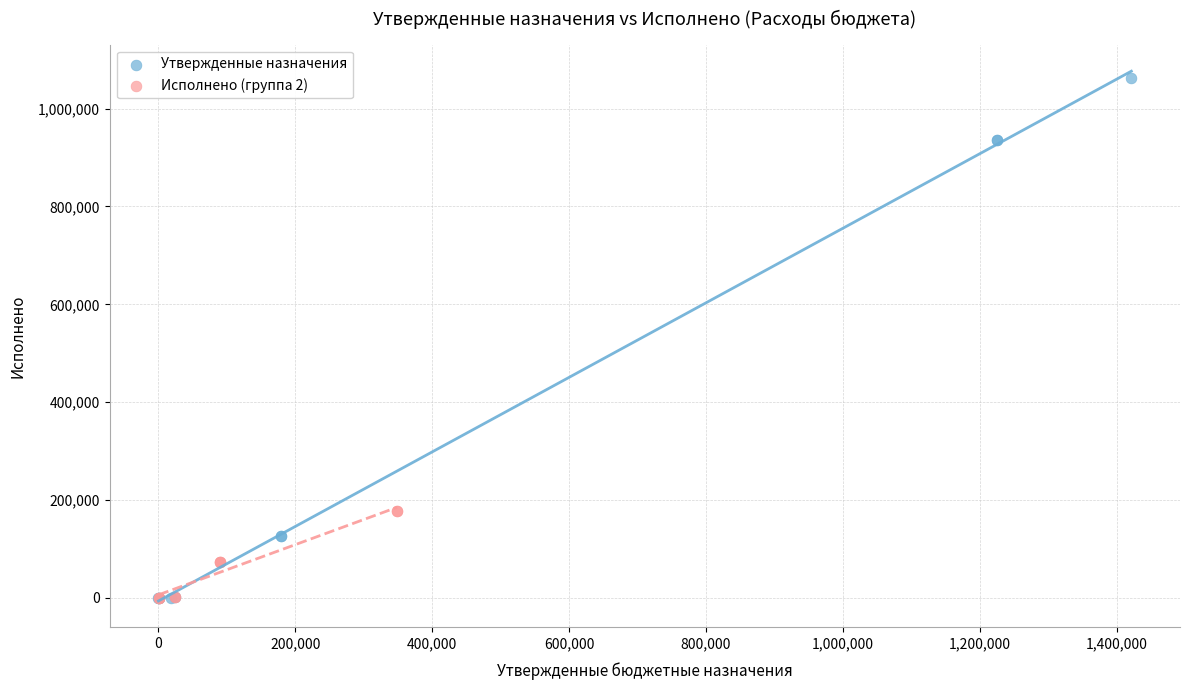

Which series has the widest spread of Y values?

Утвержденные назначения